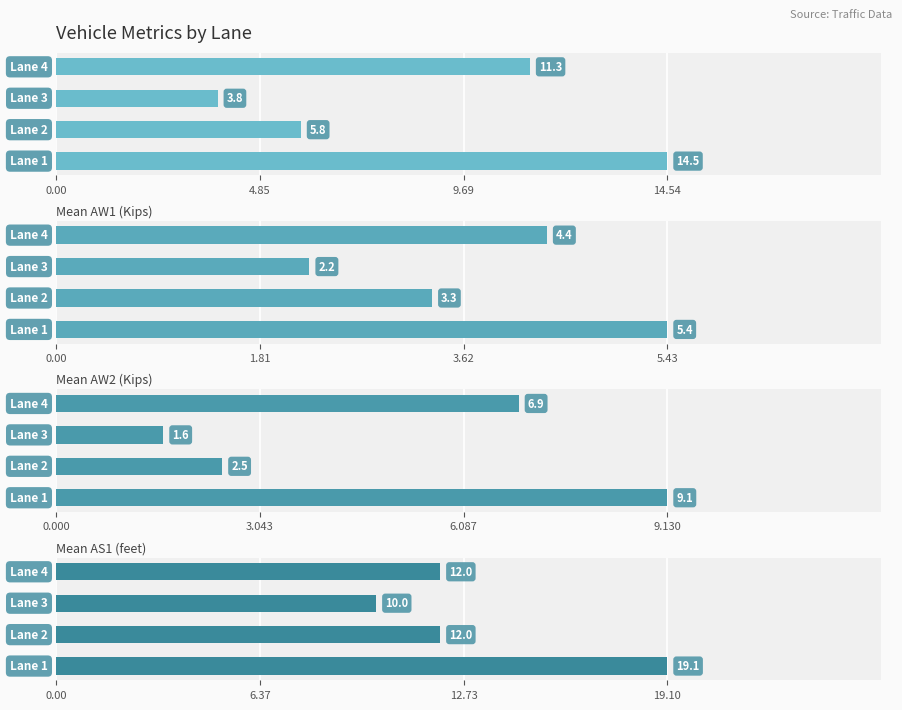

At how many categories does at least one series exceed 10?

3